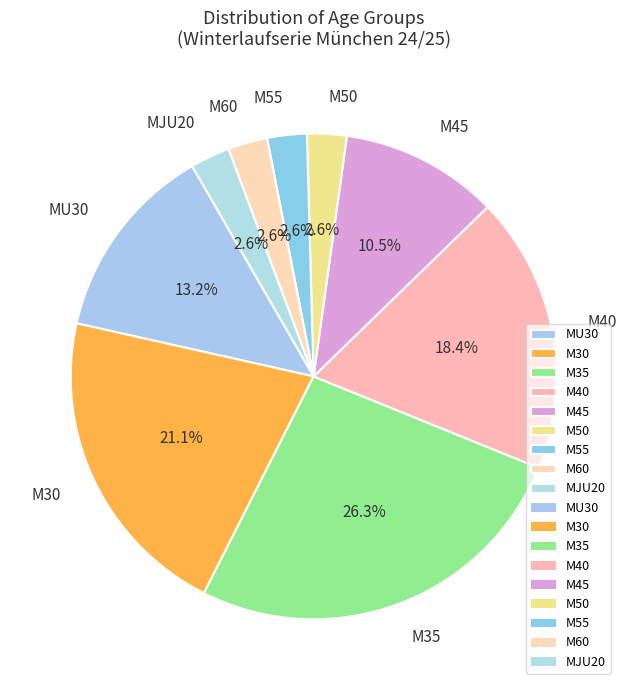

To the nearest percent, what percentage of the pie is M30?

21%